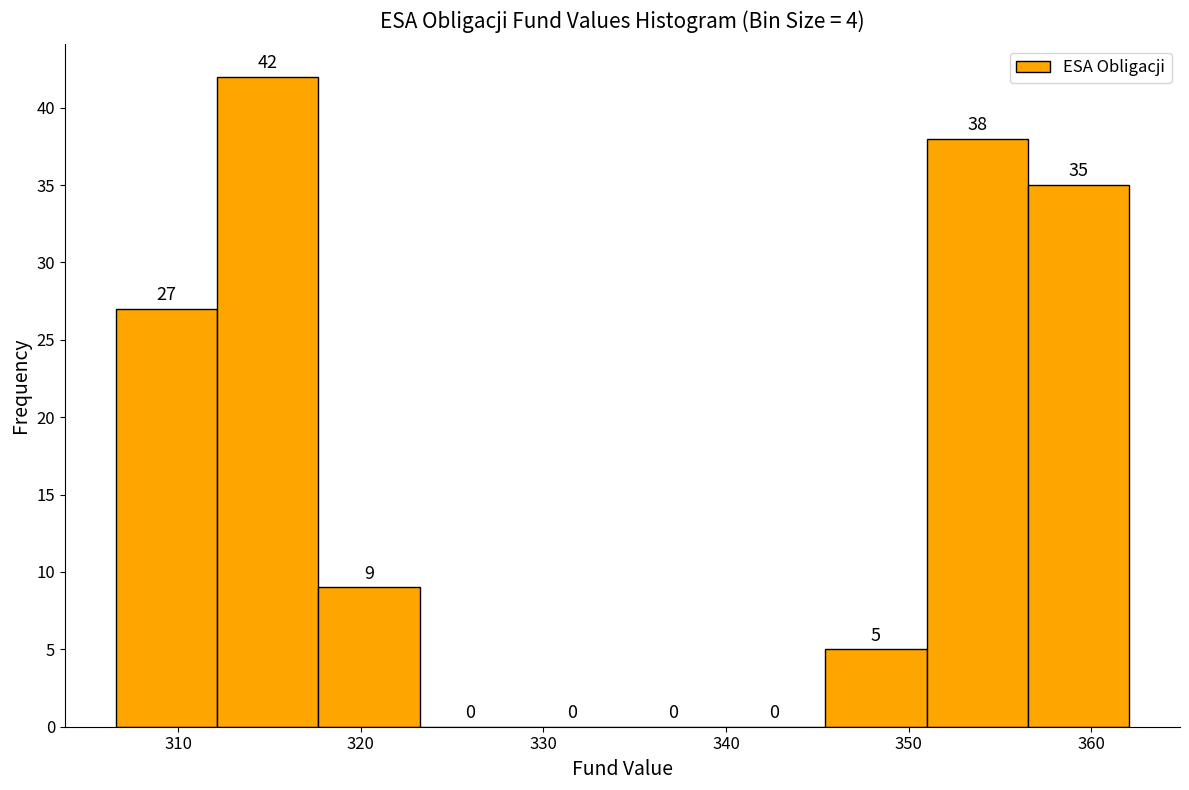

Reading left to right, transcribe this chart: for each bar, give the range it covers on the x-axis and its height. The bar edges are not printed on the chart, so give them approximately, as read against the axis.

307 to 312: 27
312 to 318: 42
318 to 323: 9
323 to 329: 0
329 to 334: 0
334 to 340: 0
340 to 345: 0
345 to 351: 5
351 to 357: 38
357 to 362: 35